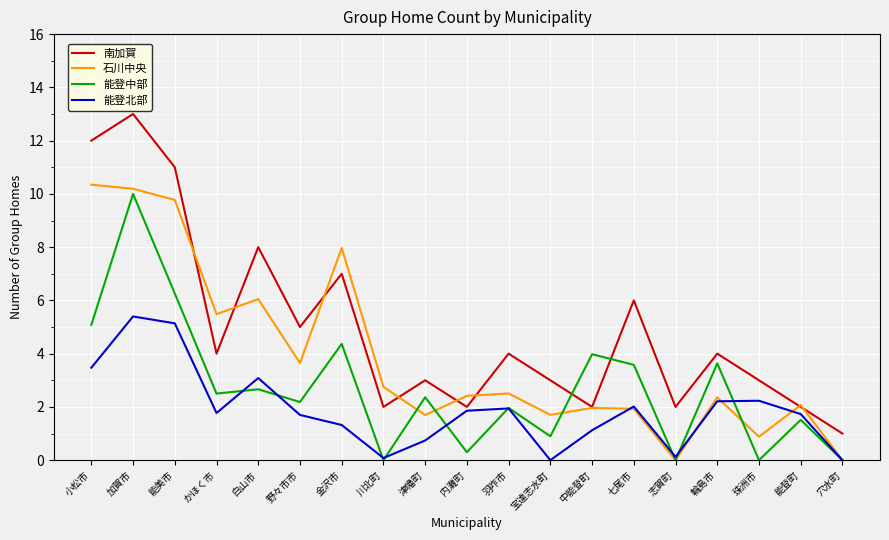

What position from the right is 中能登町?

7